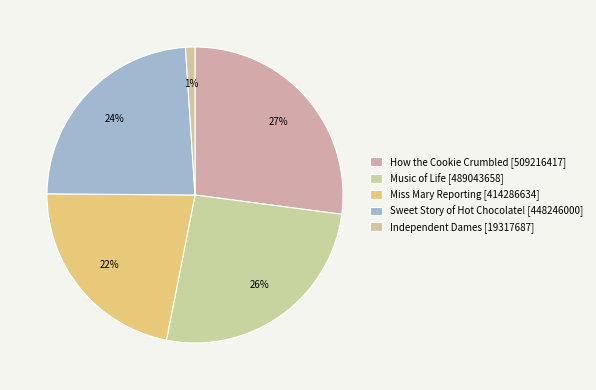

Count the number of slices in the pie.

5